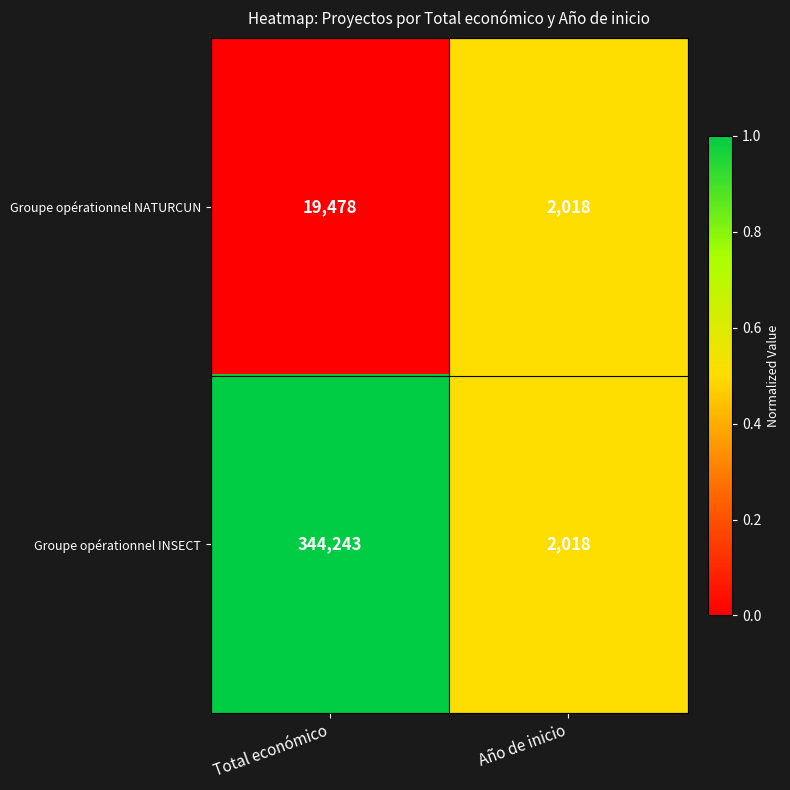

Reading left to right, extract all data points from this chart.

Groupe opérationnel NATURCUN: Total económico=19478	Año de inicio=2018
Groupe opérationnel INSECT: Total económico=344243	Año de inicio=2018